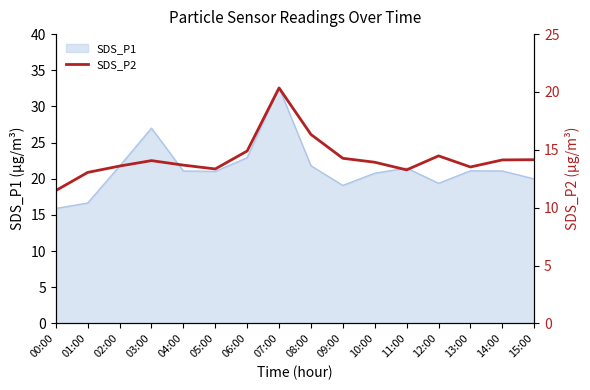

True or false: SDS_P1 has a value of 19.4 at 12:00.

True